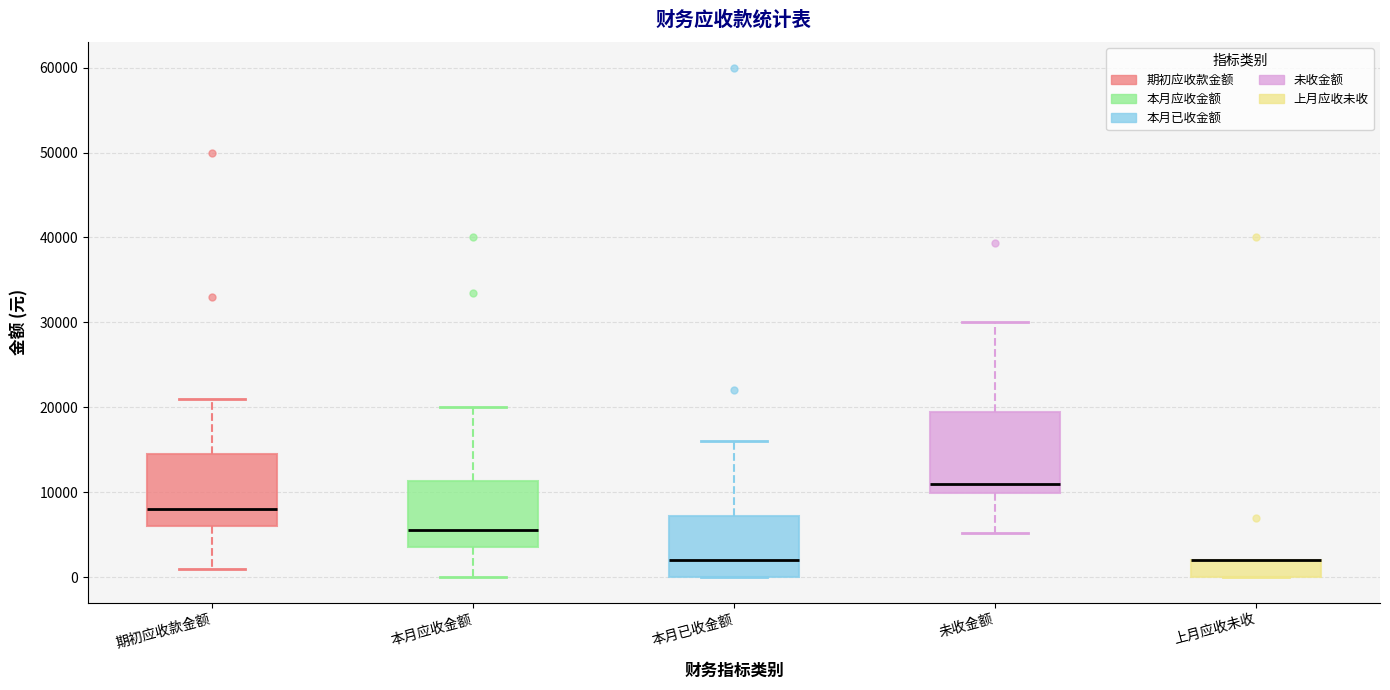

Where is the upper edge of the box for 上月应收未收 on the y-axis? The values are not printed on the chart, so give them approximately, as read against the axis.

2000